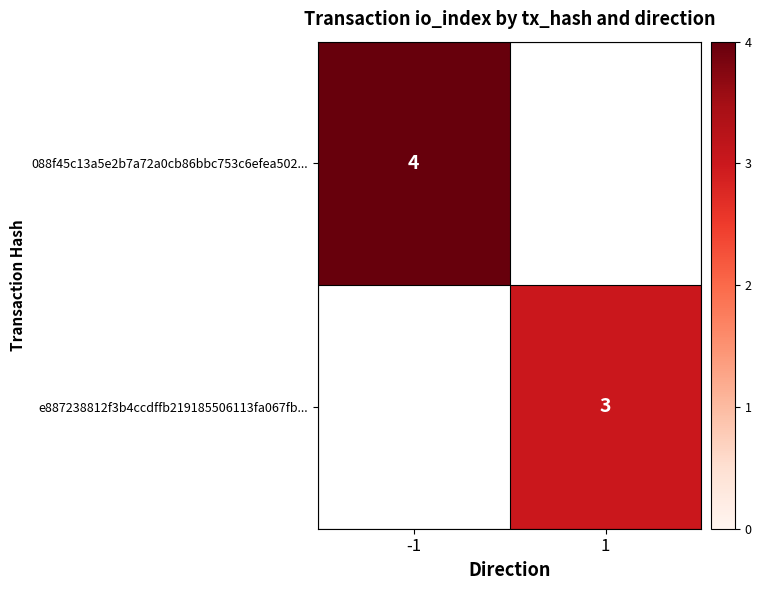

Is it true that 088f45c13a5e2b7a72a0cb86bbc753c6efea502... equals 4 at -1?

True